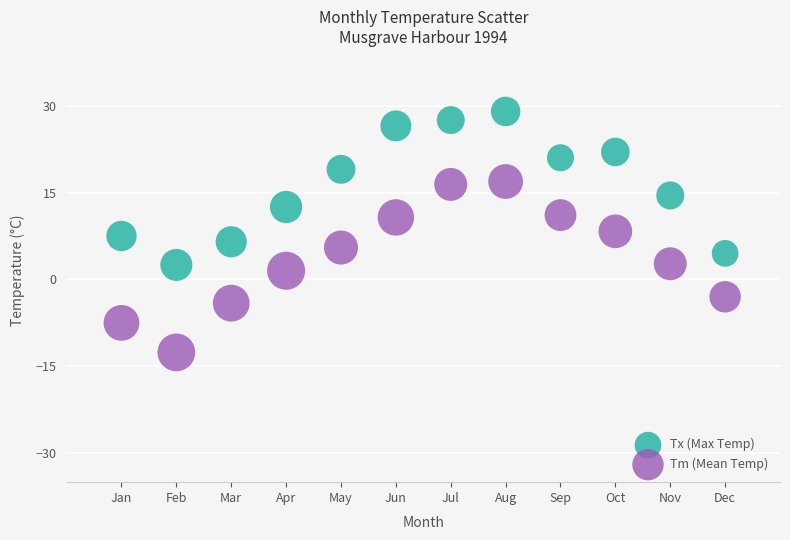

Which series reaches the maximum Y coordinate?

Tx (Max Temp)